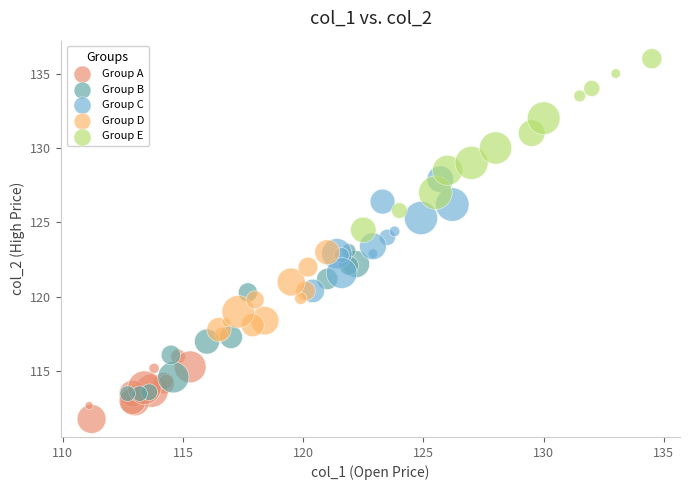

Which series contains the highest Y value?

Group E